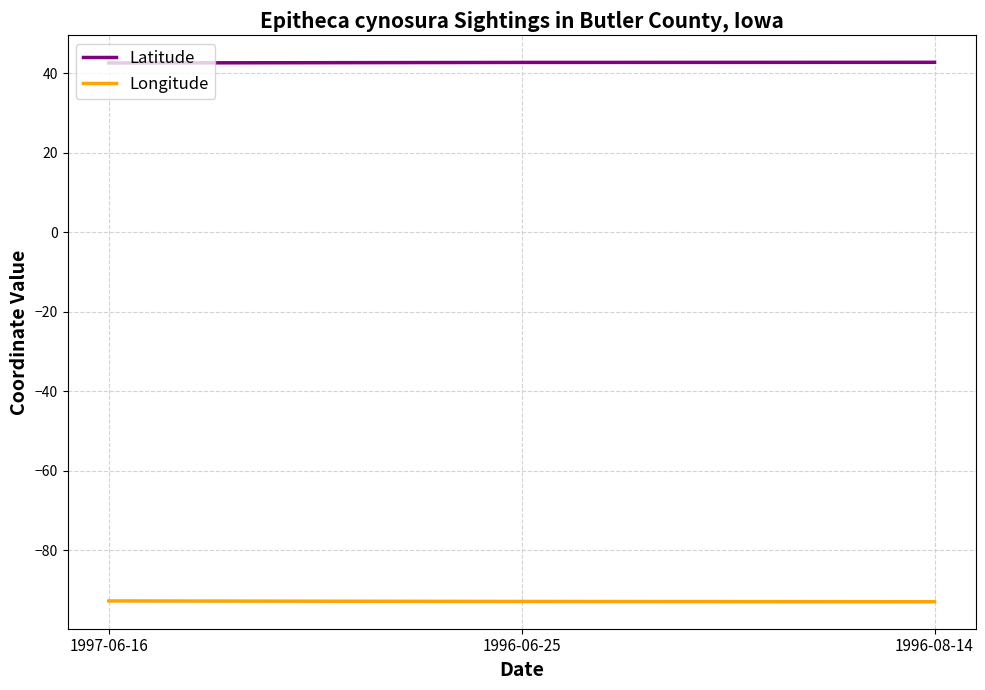

Which series has the largest total across all categories?

Latitude